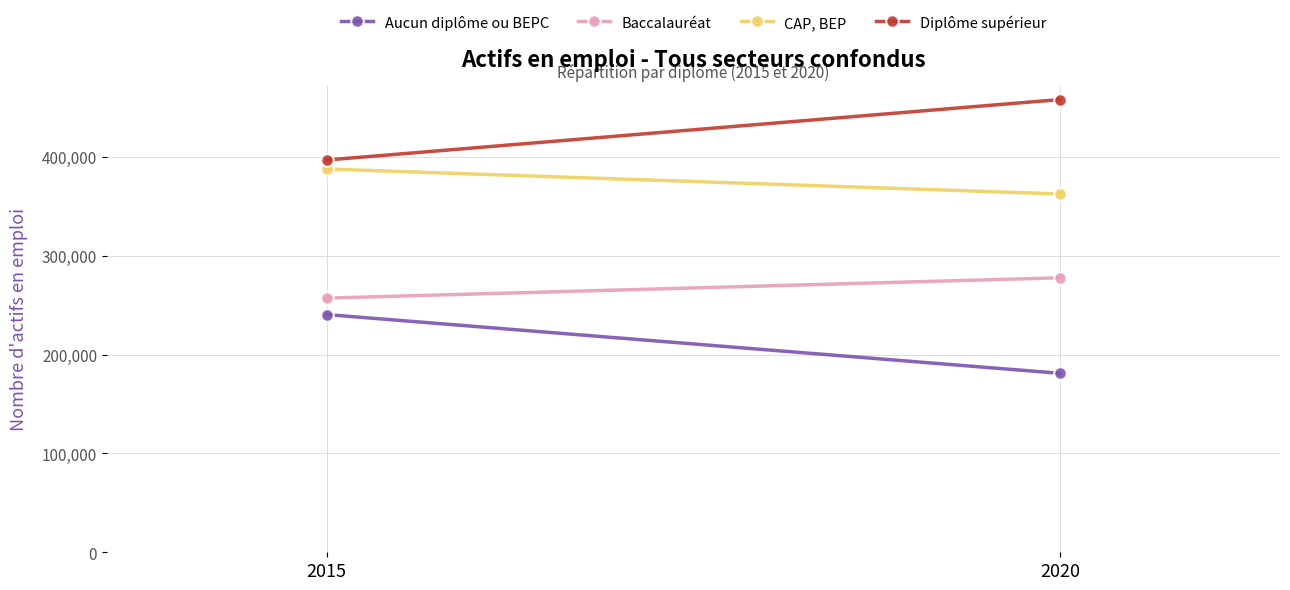

At which category is the sum across all series the highest?

2015